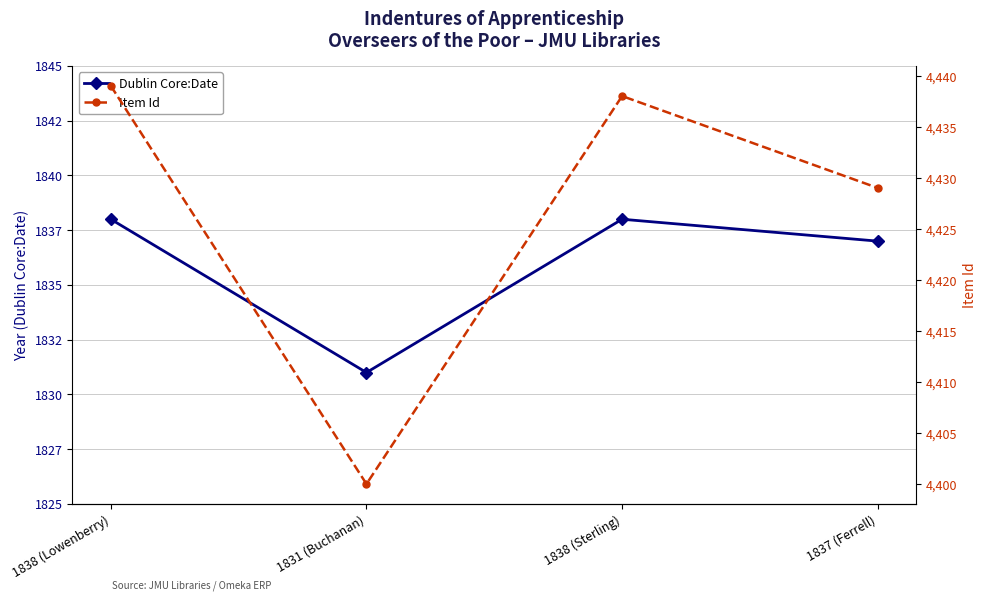

Is this an area chart (filled region under the line)?

No